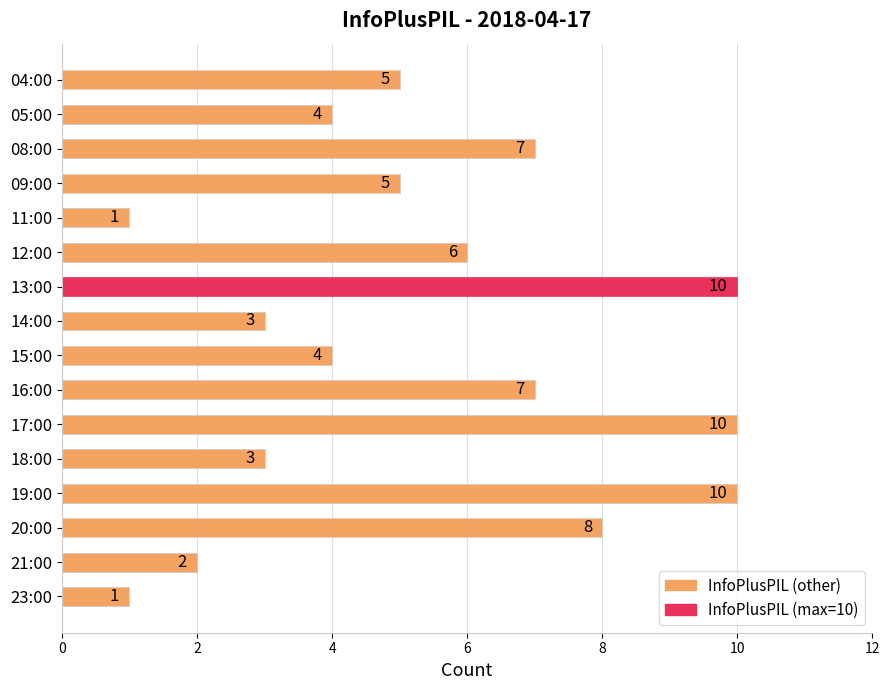

What is the sum of the values at 17:00 and 09:00?

15